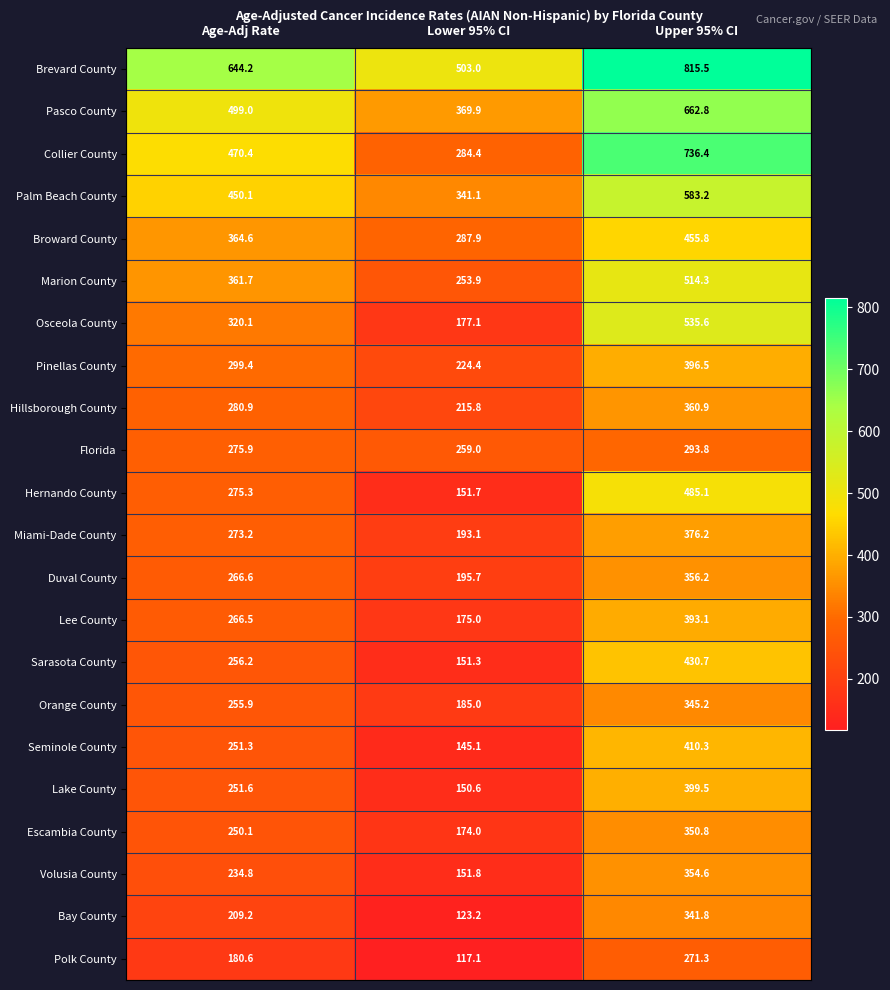

What is the minimum value shown in the chart?

117.1